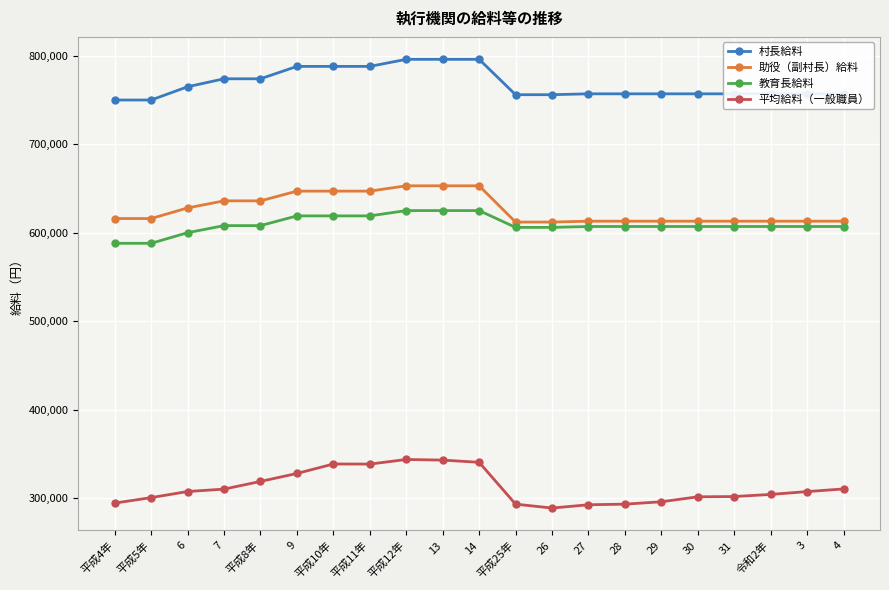

List the series in order of their peak value, highest first.

村長給料, 助役（副村長）給料, 教育長給料, 平均給料（一般職員）